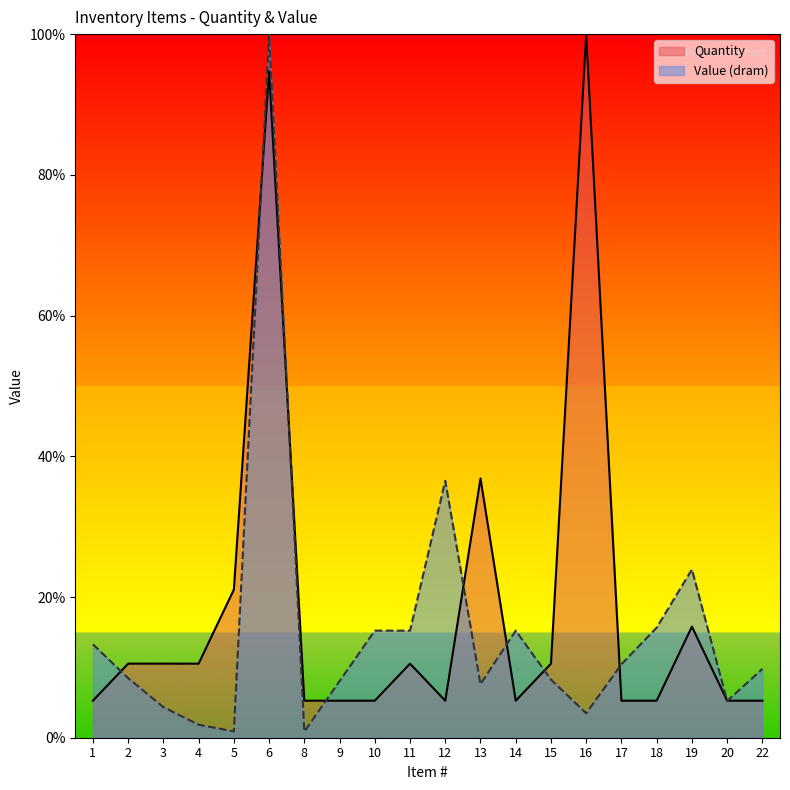

True or false: Value (dram) has a value of 8.5 at 2.

True